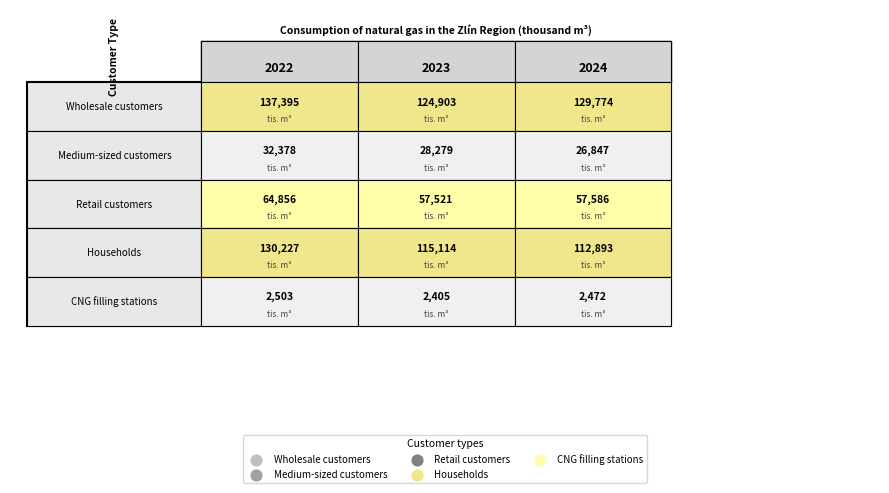

What is the difference between the highest and lowest values at 2?

127302.4